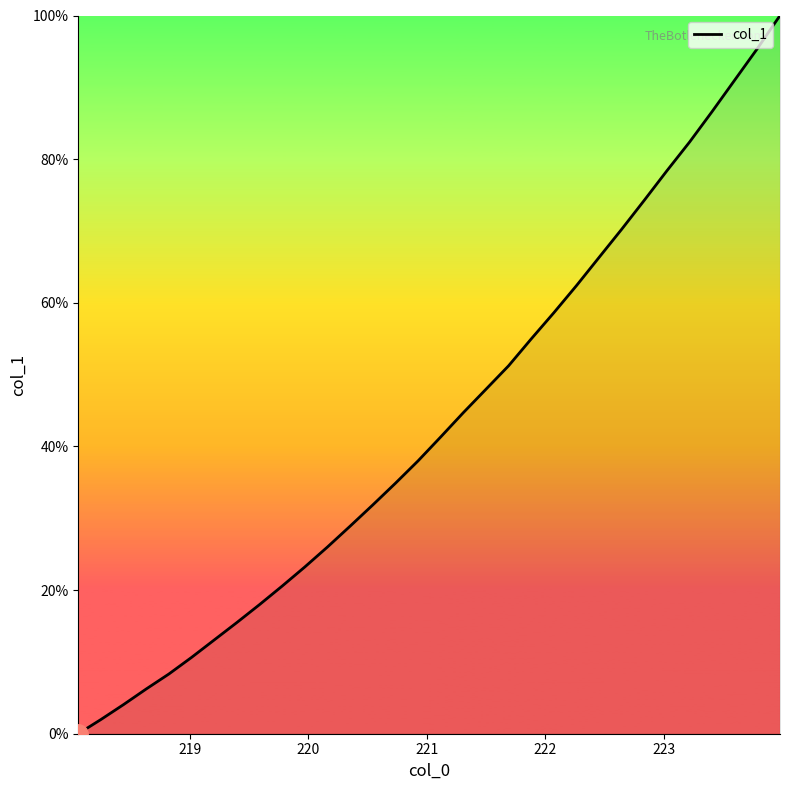

What is the maximum value shown in the chart?

100.0